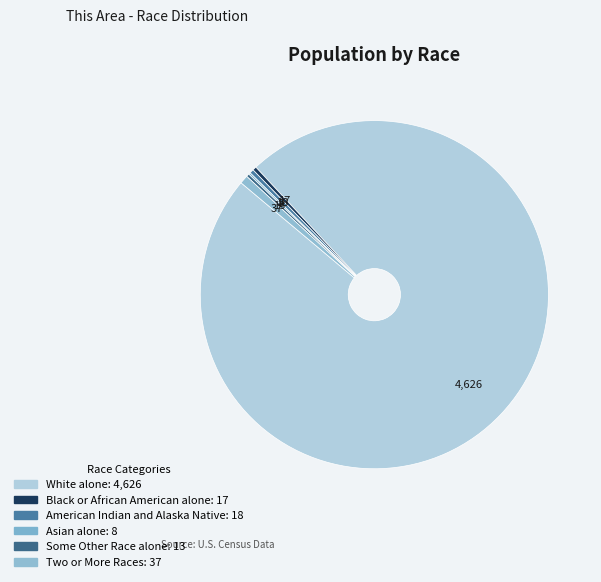

Which slice represents more than half of the pie?

White alone